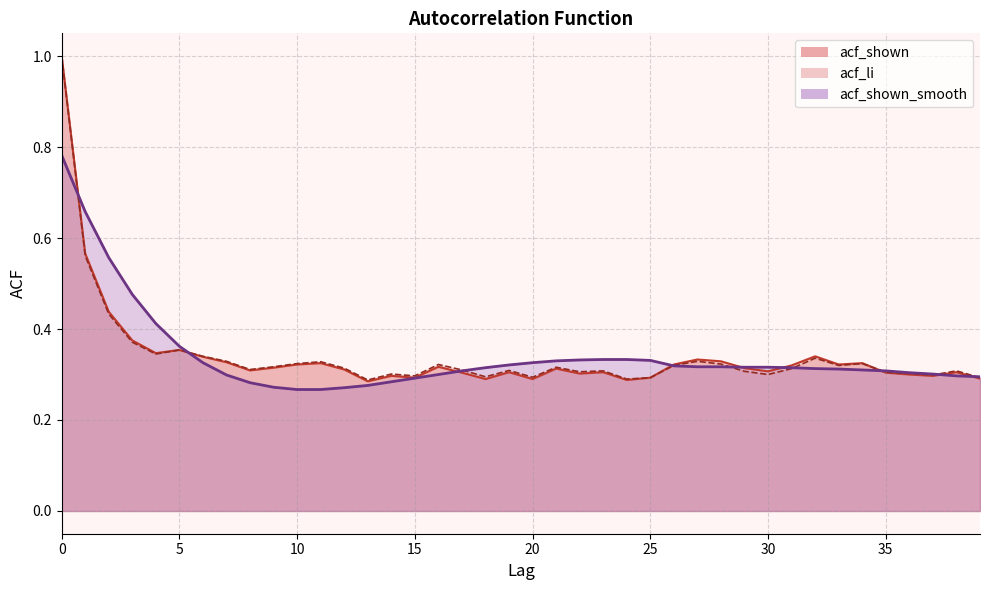

Rank the categories by acf_shown value from lowest to highest.

13, 24, 18, 20, 39, 15, 25, 14, 37, 36, 22, 17, 35, 19, 23, 38, 30, 8, 12, 21, 29, 9, 16, 31, 10, 26, 33, 11, 34, 7, 28, 27, 6, 32, 4, 5, 3, 2, 1, 0